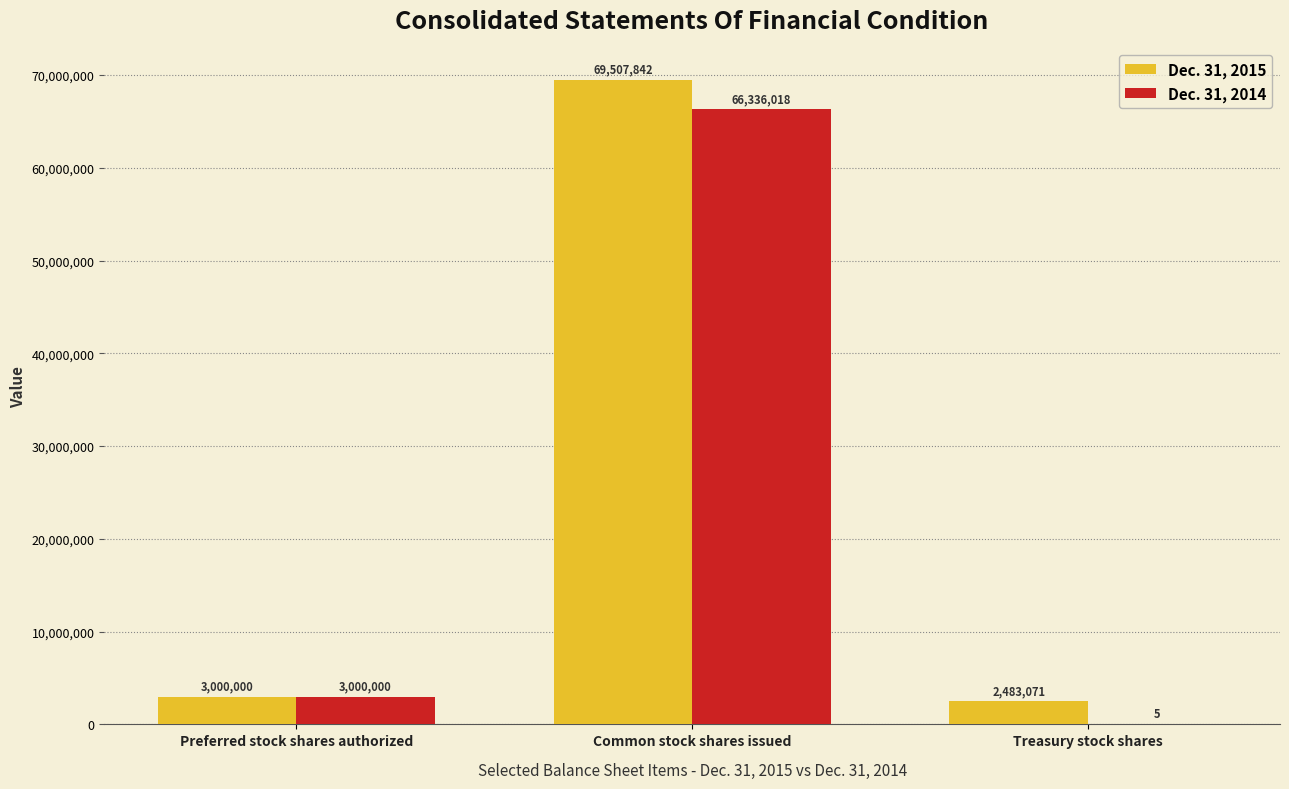

True or false: Dec. 31, 2015 has a value of 3000000 at Preferred stock shares authorized.

True